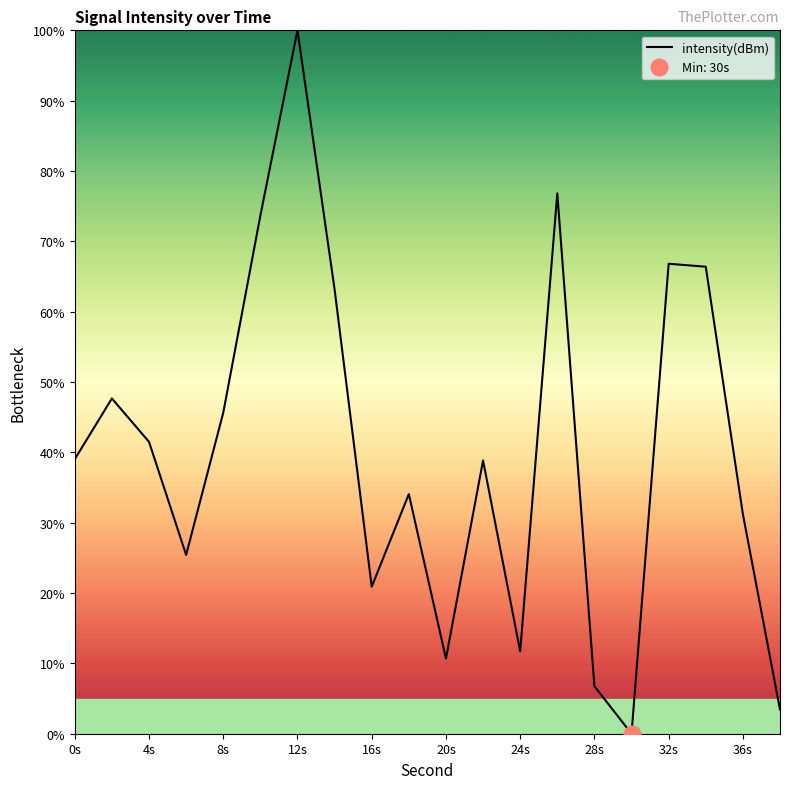

At which label does the data first exceed 39?

0s